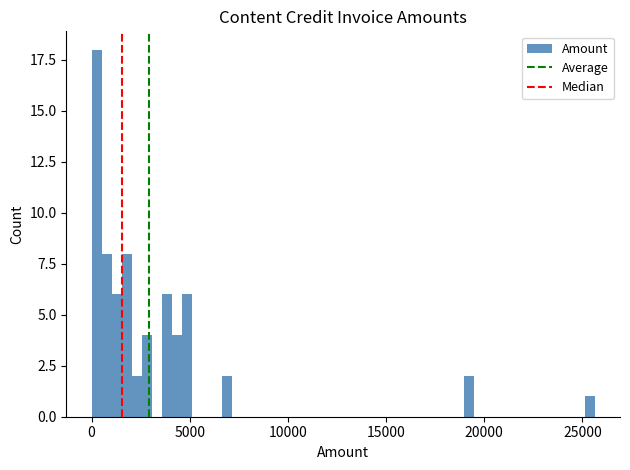

Around what value on the x-axis is the tallest bar? Give the approximate position of its centre, as read against the axis.

500